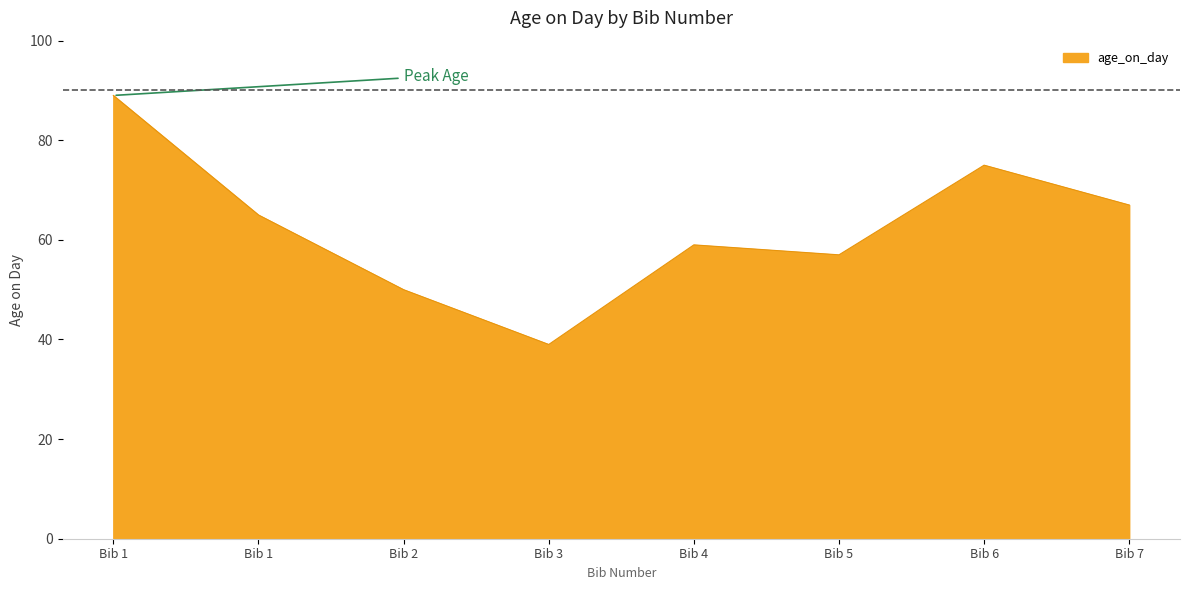

What is the smallest value displayed?

39